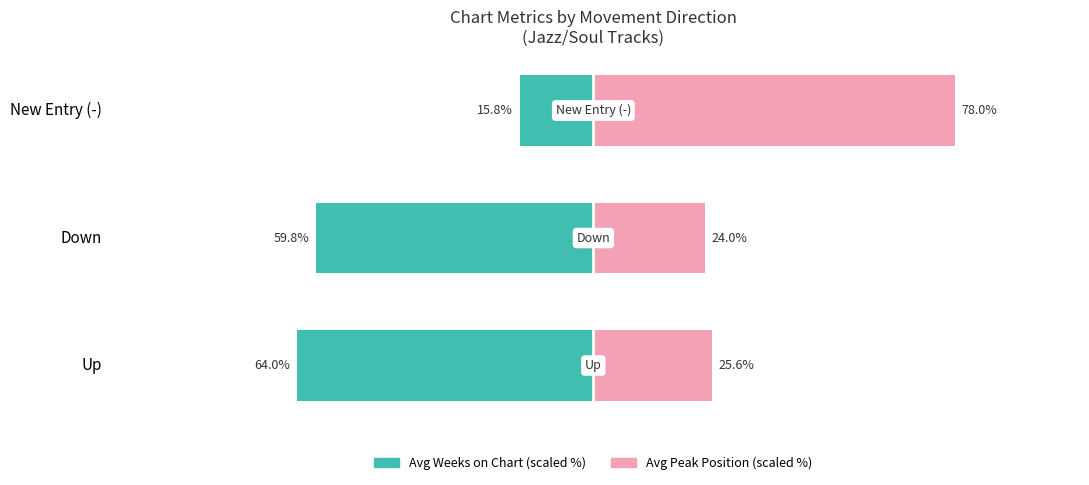

What is the minimum value shown in the chart?

-64.0